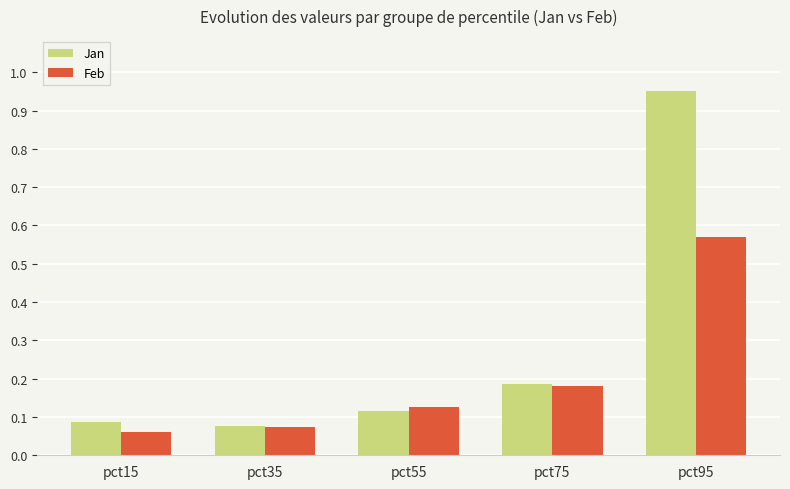

Which series has the largest range (max minus min)?

Jan